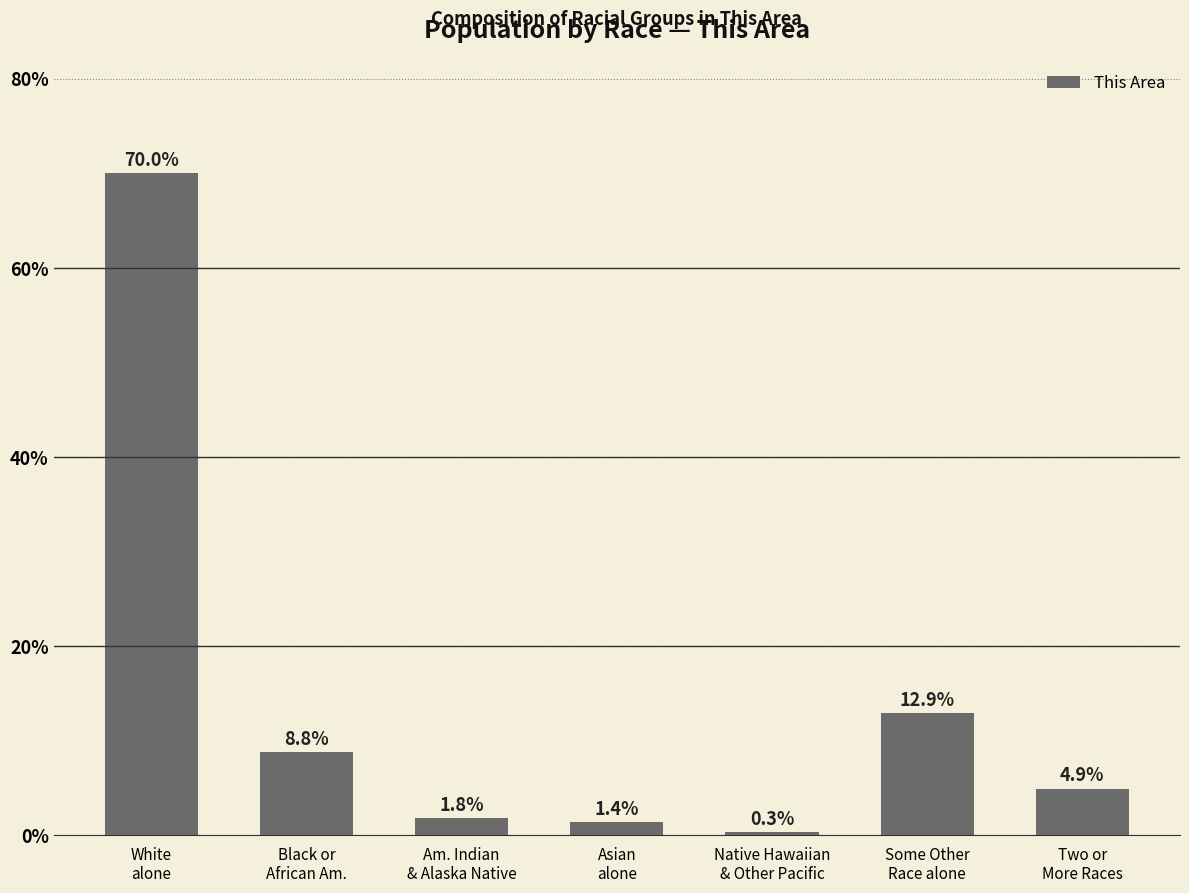

What is the average value?

14.3